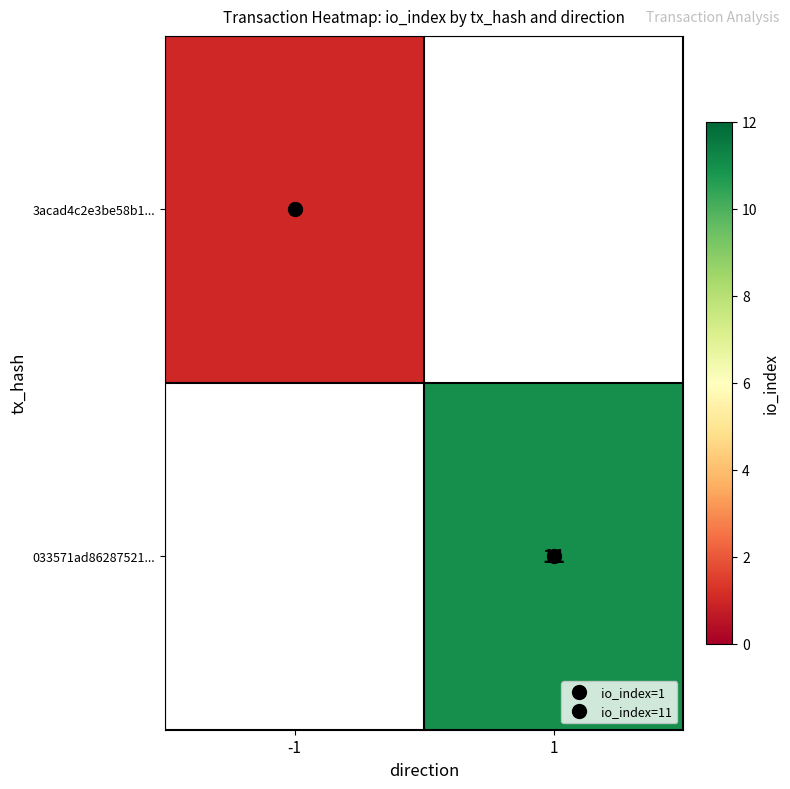

Rank the categories by 033571ad86287521... value from lowest to highest.

-1, 1